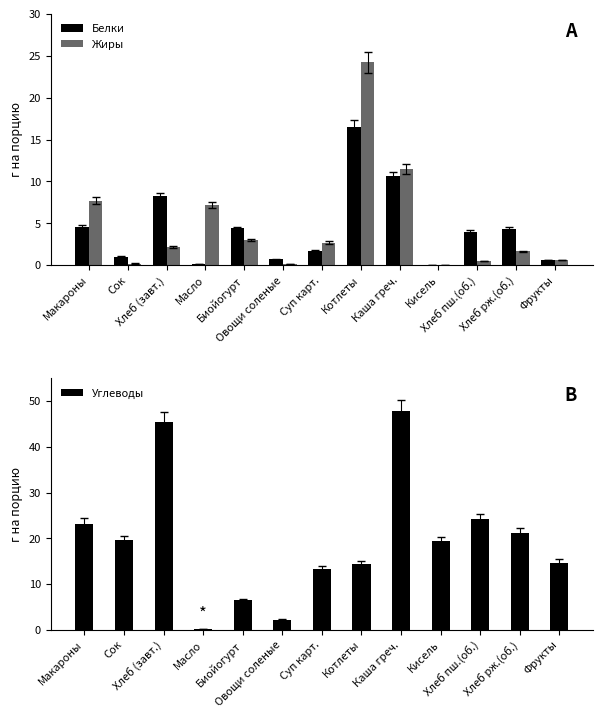

Reading left to right, what are all the values shown in this chart?

Белки: 4.6	1.0	8.2	0.1	4.4	0.7	1.7	16.5	10.6	0.0	4.0	4.3	0.6
Жиры: 7.7	0.2	2.1	7.2	3.0	0.1	2.7	24.2	11.5	0.0	0.5	1.6	0.6
Углеводы: 23.2	19.6	45.5	0.1	6.5	2.2	13.3	14.3	47.8	19.4	24.2	21.2	14.7